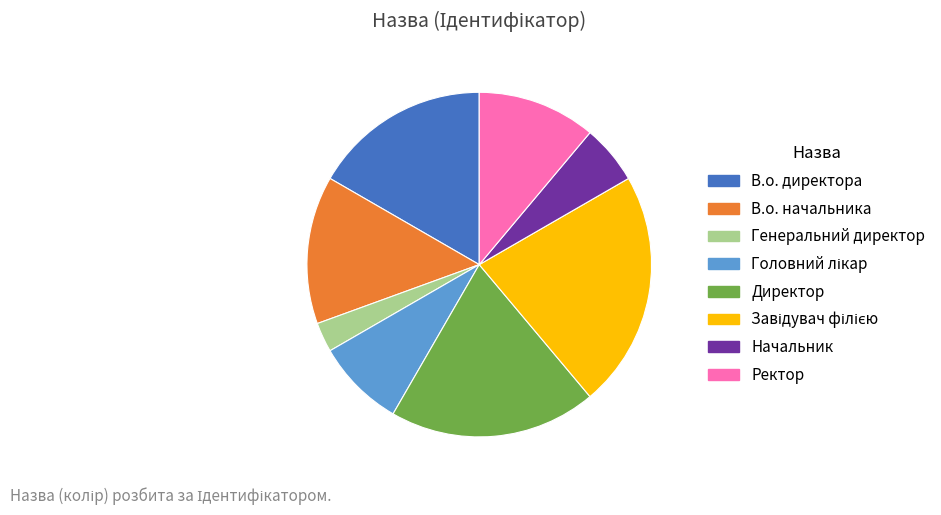

Combined, do В.о. начальника and Генеральний директор account for over 50%?

No